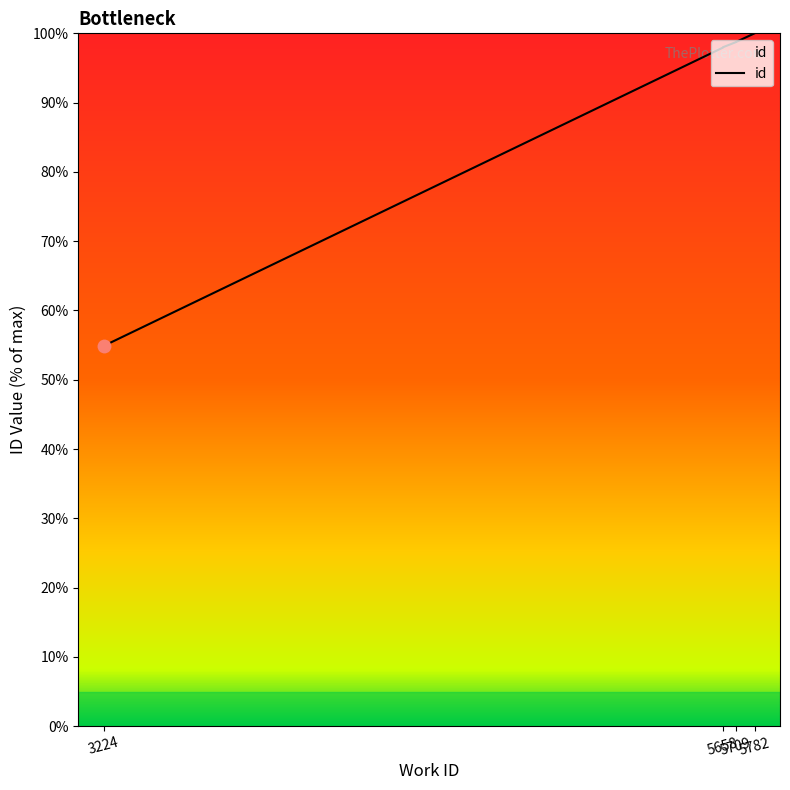

What is the difference between the values at 3224 and 5658?

43.1